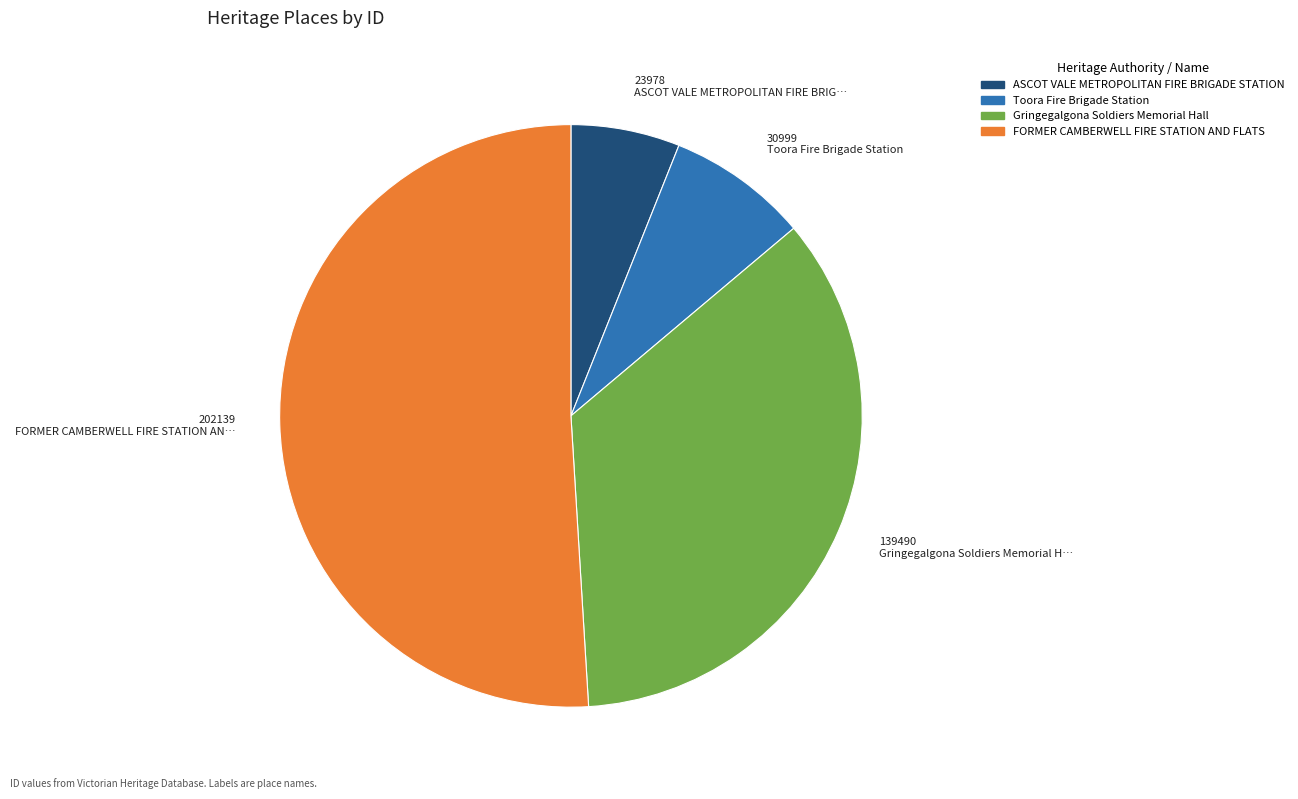

How many segments does this pie chart have?

4